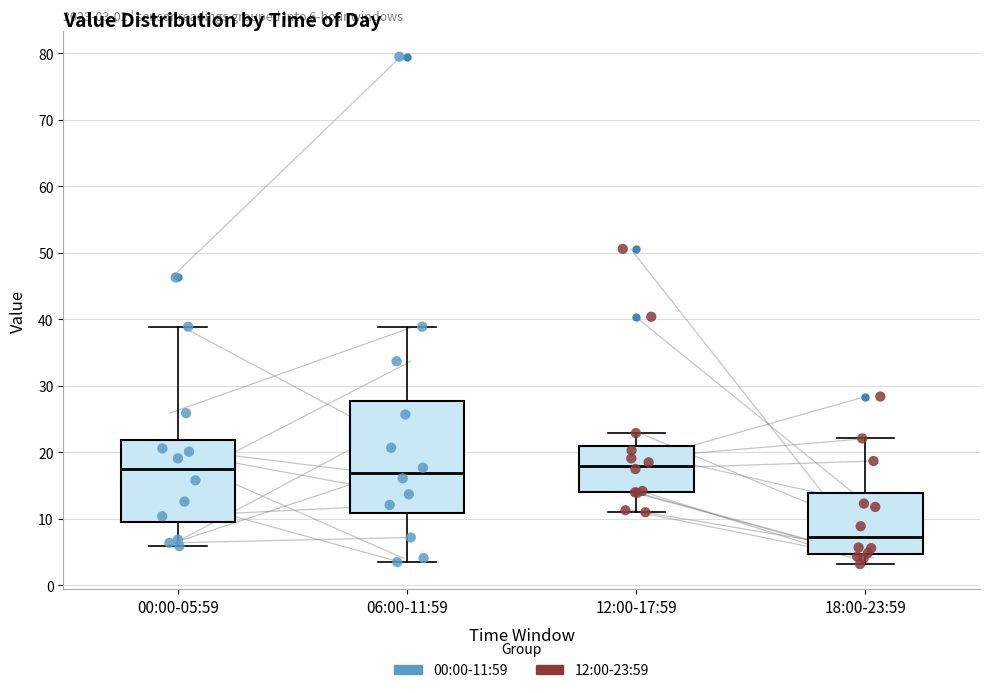

Comparing the boxes themselves (not the whiskers), which one is the tallest?

06:00-11:59